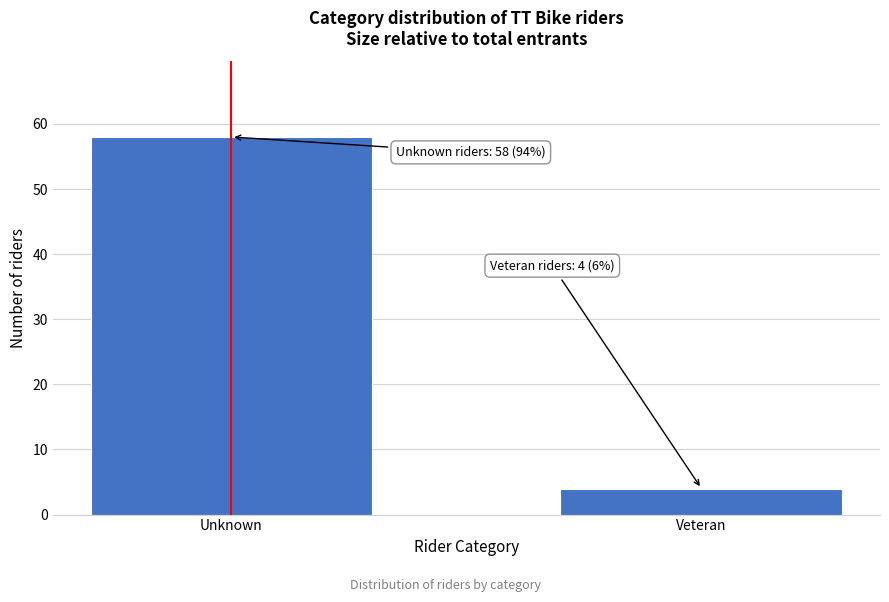

Reading left to right, list all the values displayed in this chart.

58	4